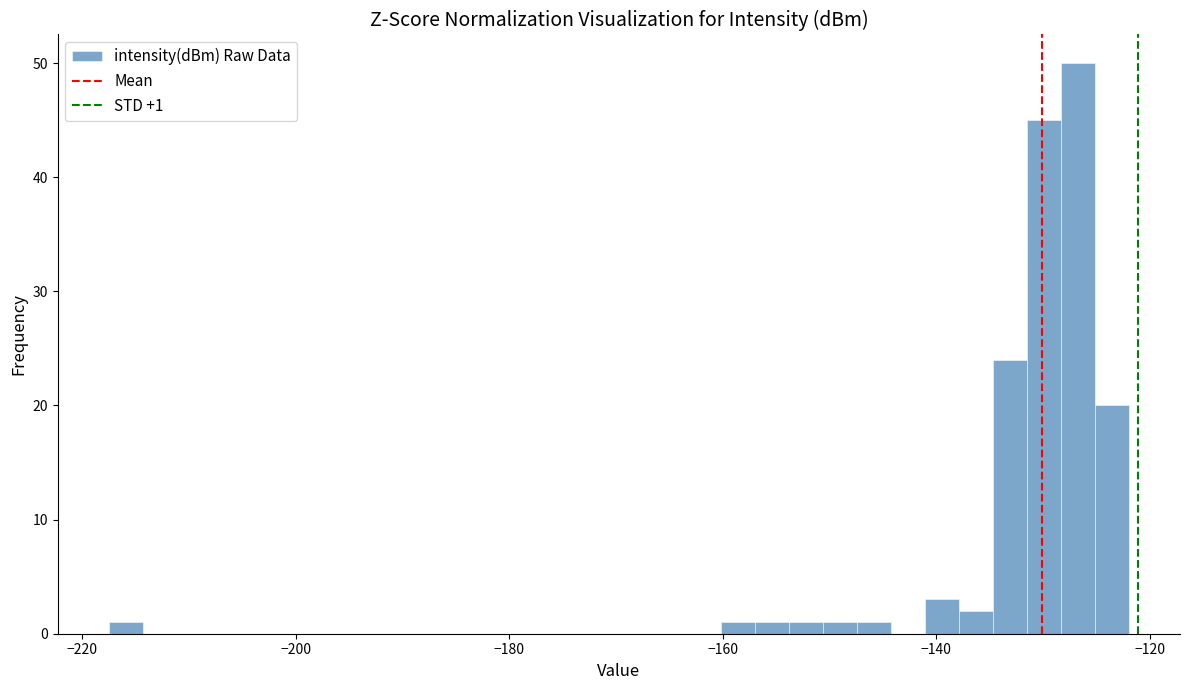

Read against the x-axis, roughly where is the centre of the tallest bar?

-126